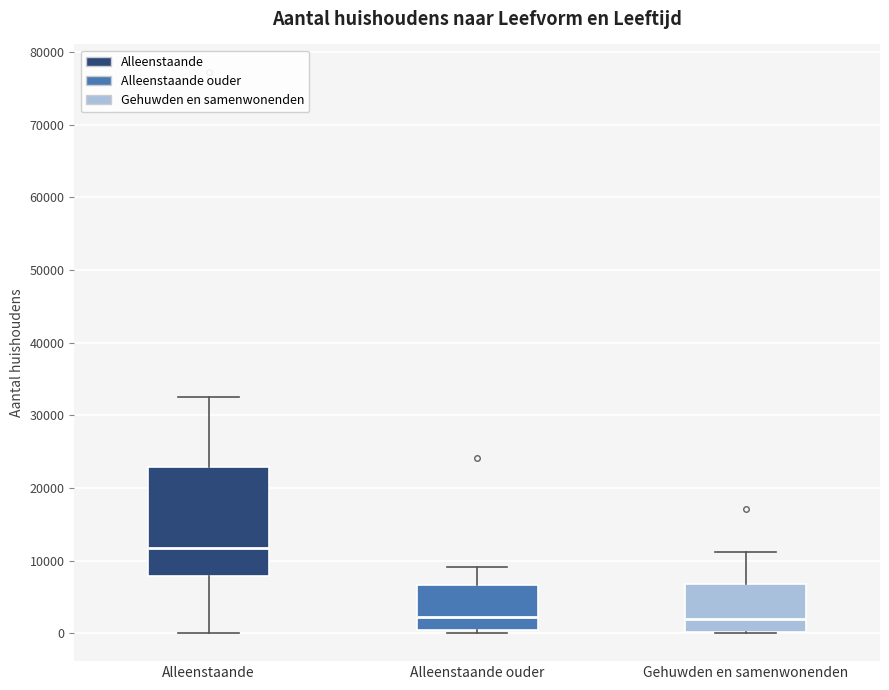

Where is the lower edge of the box for Gehuwden en samenwonenden on the y-axis? The values are not printed on the chart, so give them approximately, as read against the axis.

0